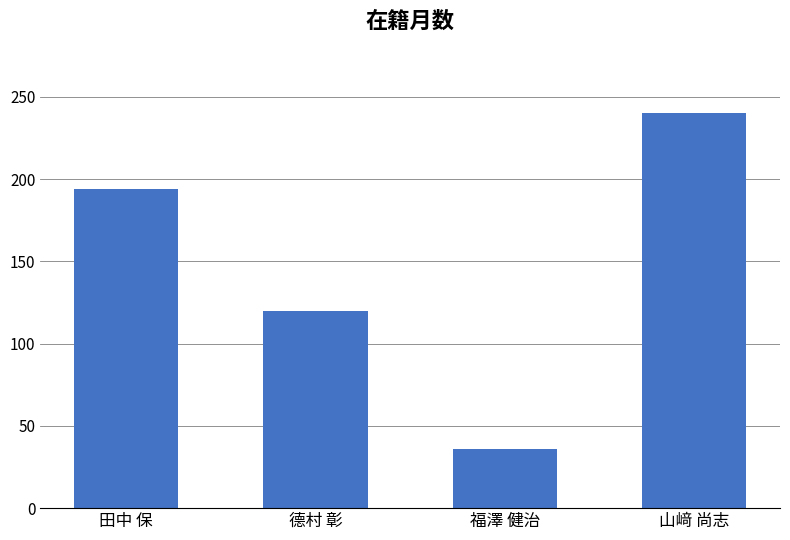

What position from the right is 福澤 健治?

2